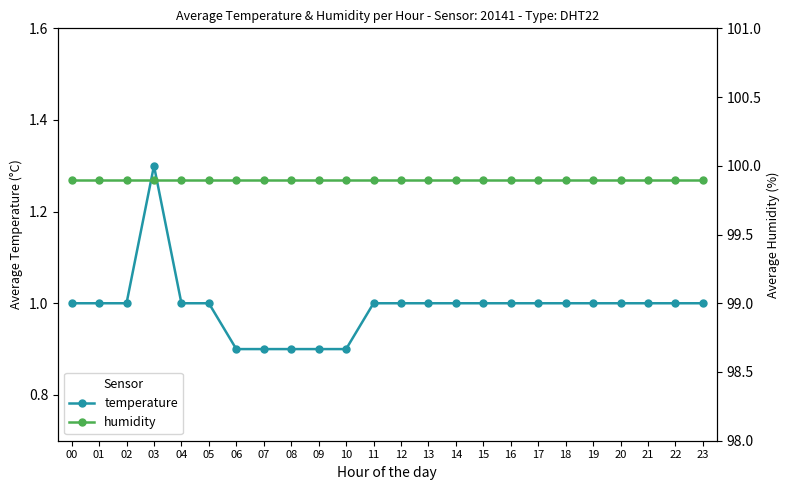

What is the spread (max minus min) of values at 12?

98.9